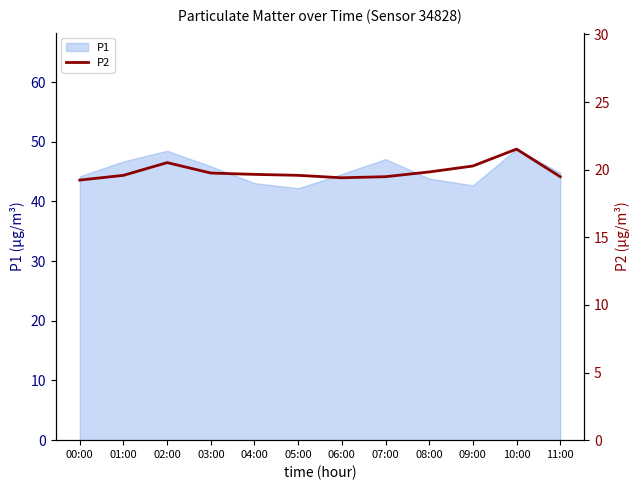

Which label corresponds to the largest value in the chart?

10:00